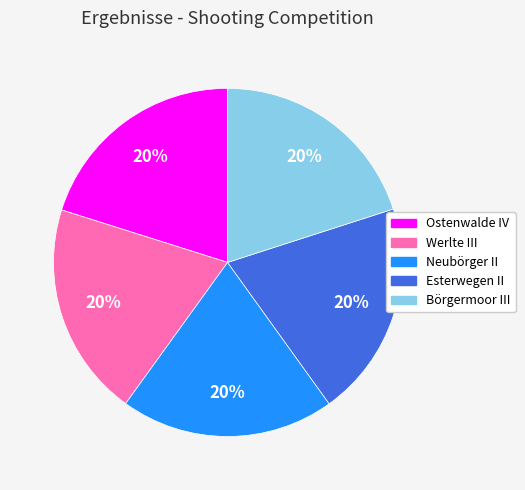

Is the sum of Neubörger II and Börgermoor III greater than half?

No